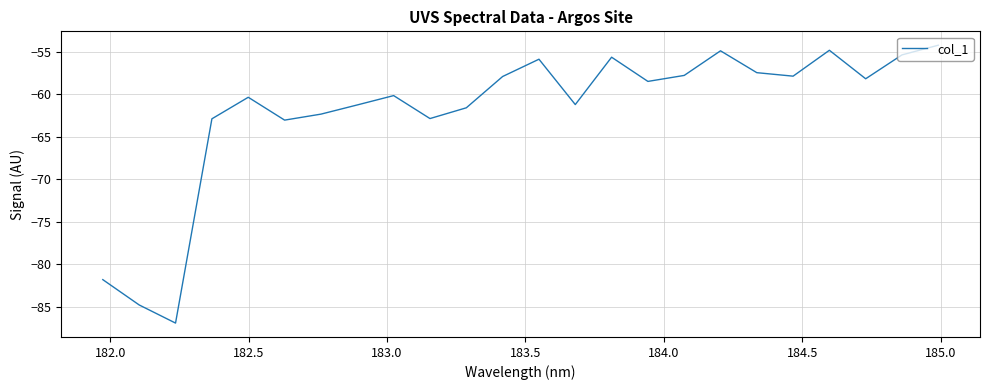

What is the greatest value displayed?

-54.3